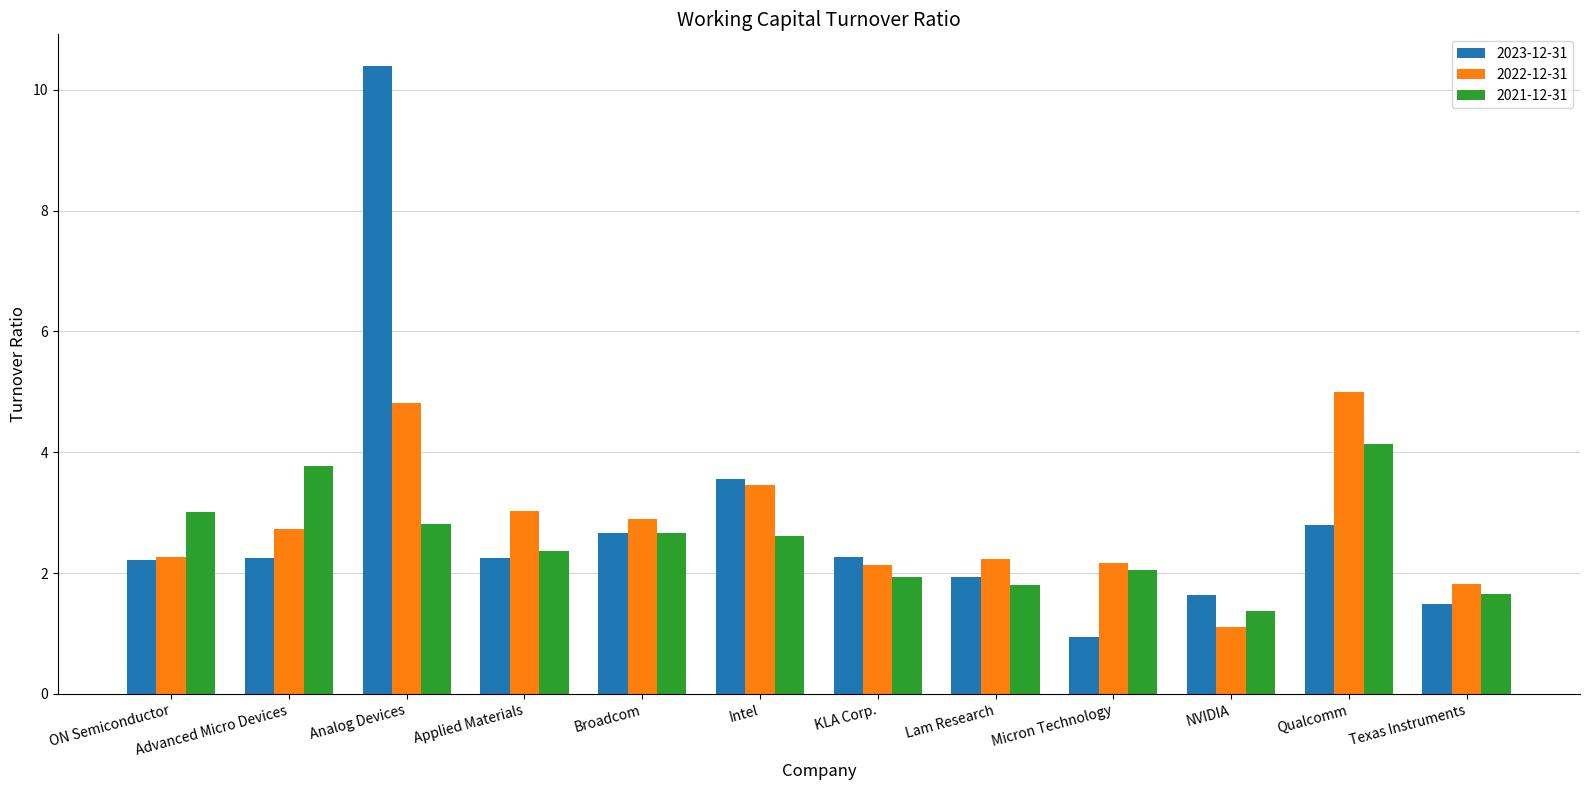

Is the value of 2022-12-31 at Broadcom greater than the value of 2023-12-31 at Intel?

No